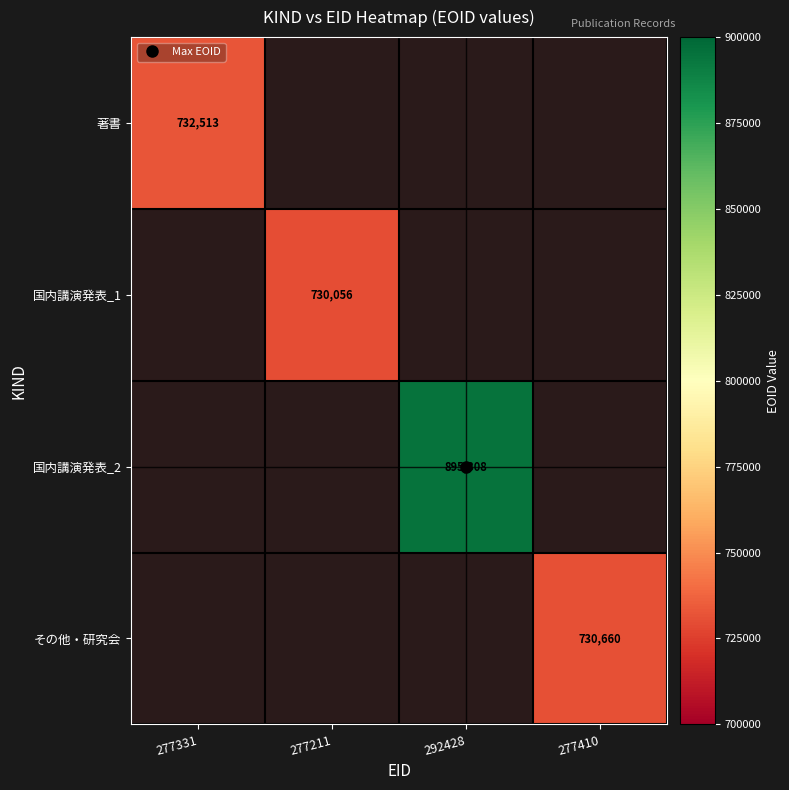

Rank the series at 277211 from highest to lowest value.

著書, 国内講演発表_1, 国内講演発表_2, その他・研究会